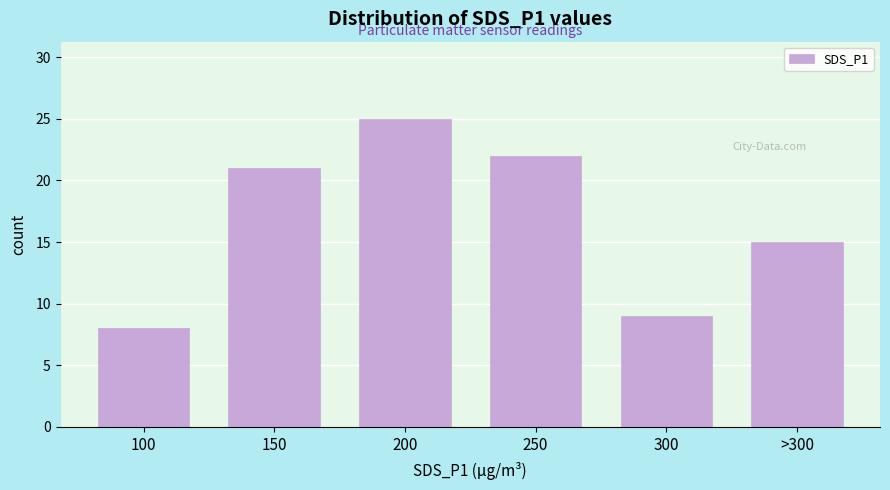

Reading left to right, what are all the values shown in this chart?

8	21	25	22	9	15